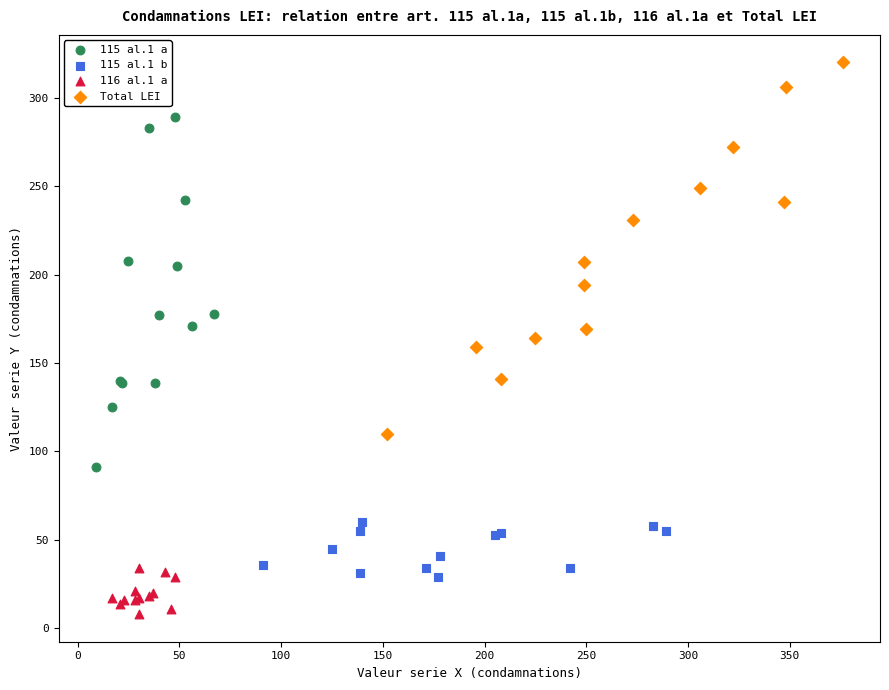

Which series contains the lowest Y value?

116 al.1 a